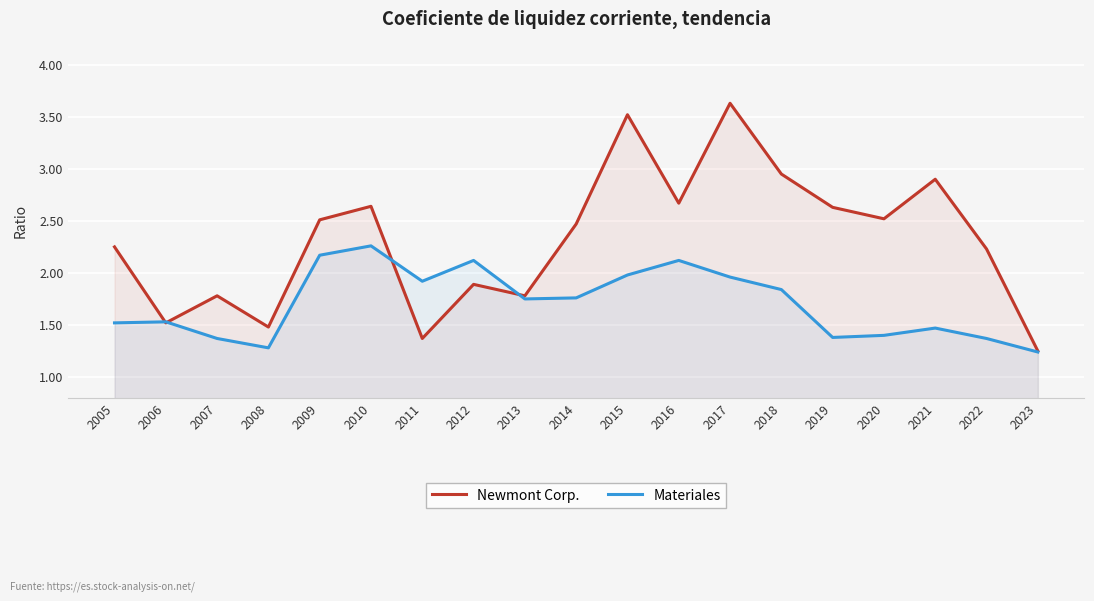

At which label is Newmont Corp. closest to 2?

2012